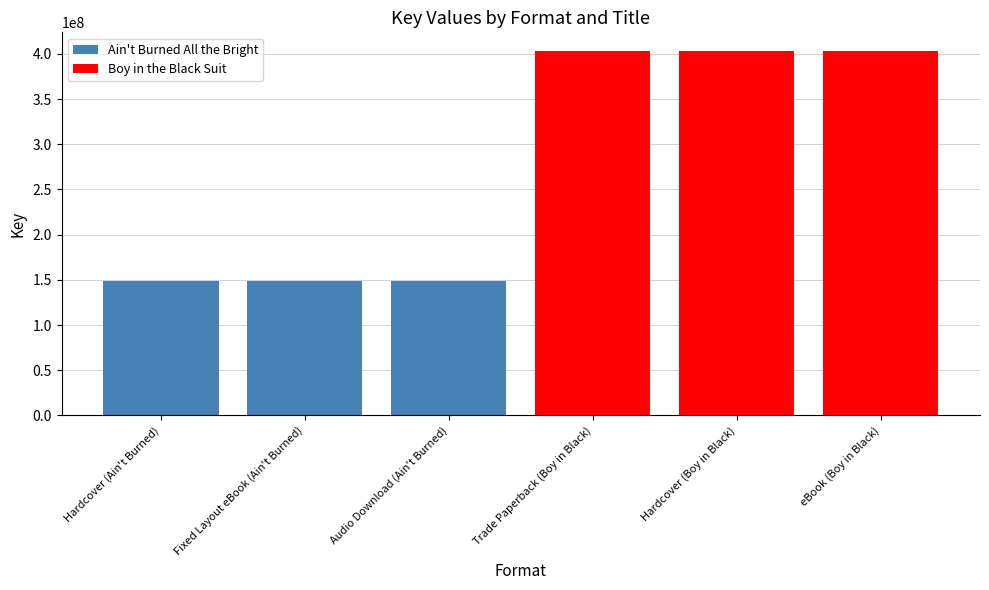

Reading left to right, what are all the values shown in this chart?

Ain't Burned All the Bright: 148351318	148351318	148351318
Boy in the Black Suit: 403687606	403687606	403687606